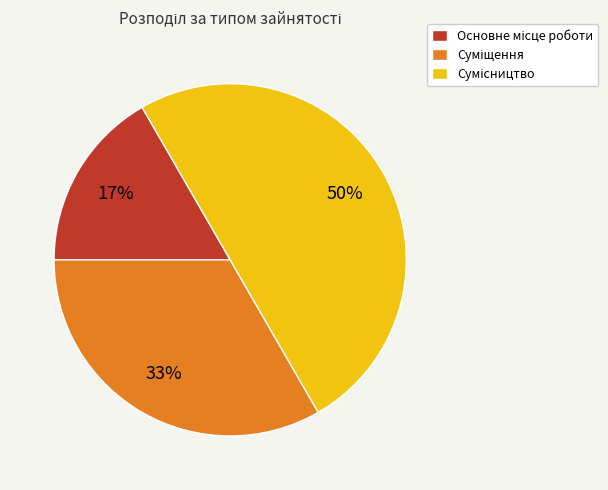

To the nearest percent, what is the difference between the largest and smallest slice percentages?

33%